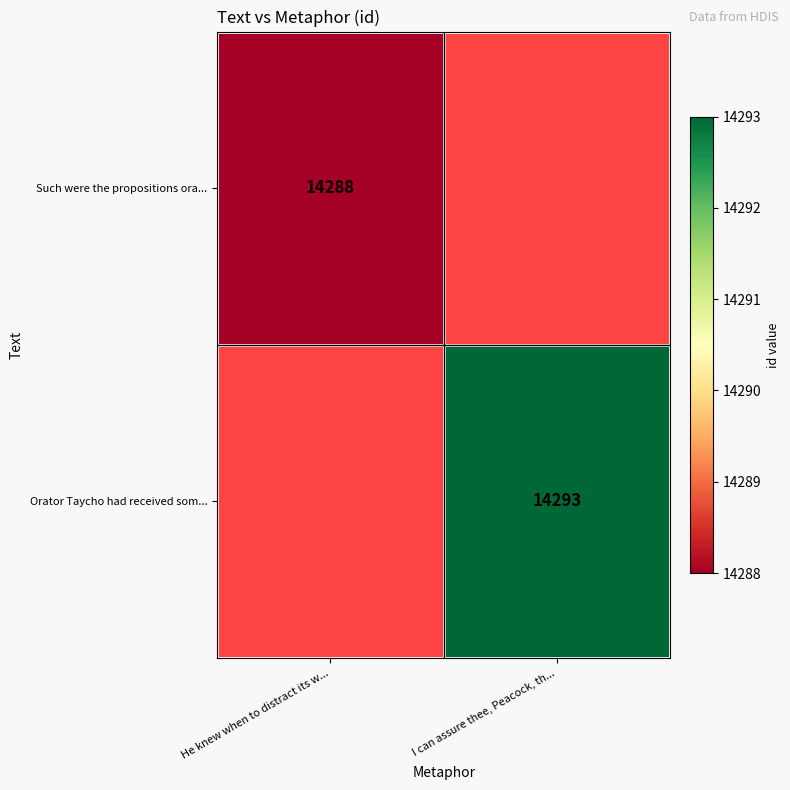

The Orator Taycho had received som... series shows 20116 at I can assure thee, Peacock, th.... True or false?

False